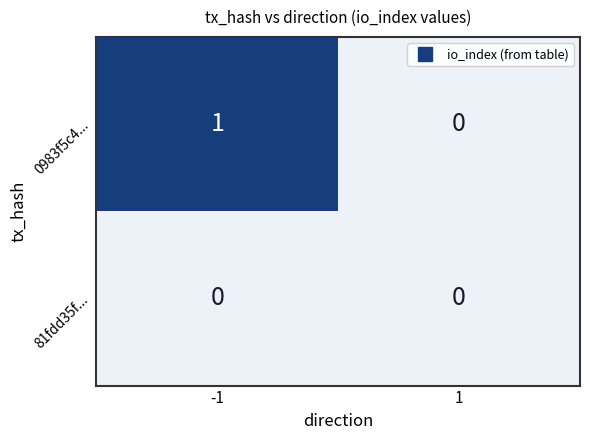

Reading right to left, what are all the values shown in this chart?

0983f5c4...: 1=0	-1=1
81fdd35f...: 1=0	-1=0